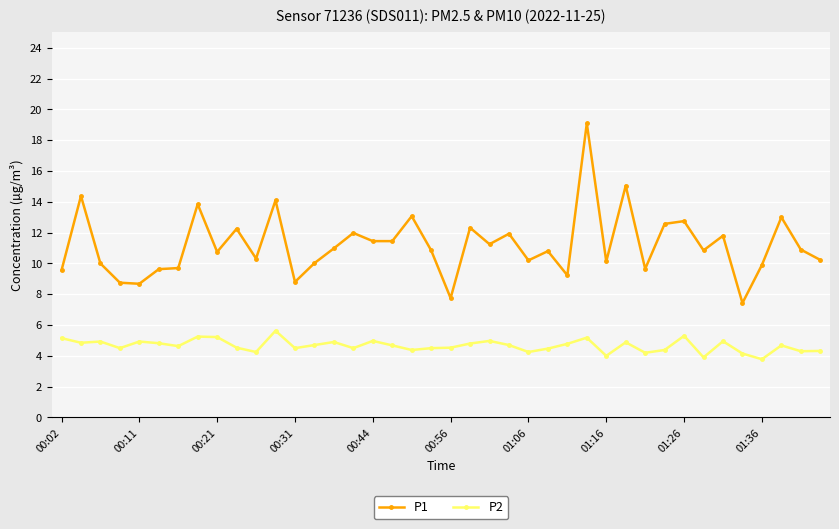

How many lines are shown in the chart?

2